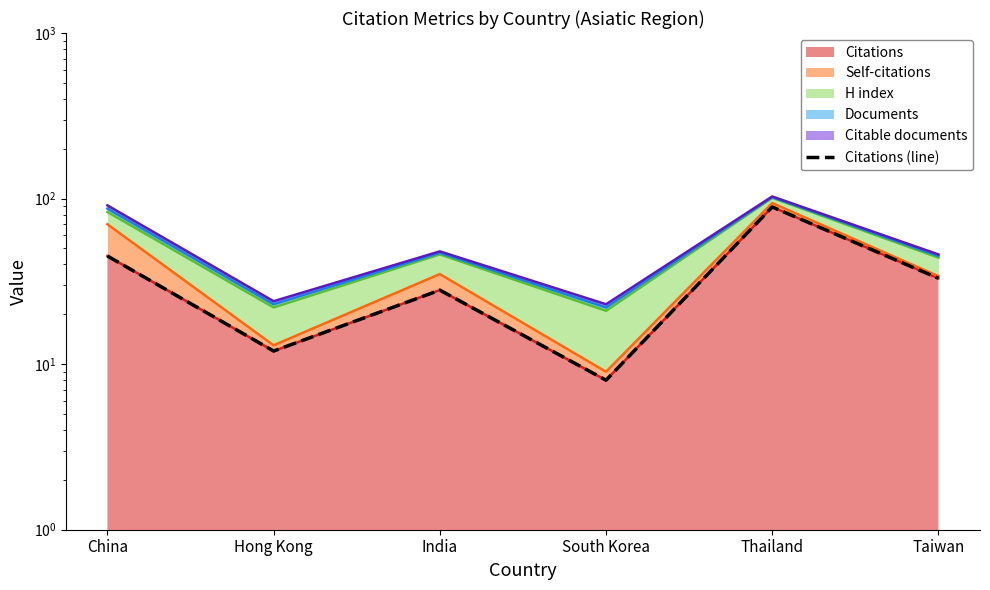

Reading left to right, extract all data points from this chart.

China=45	Hong Kong=12	India=28	South Korea=8	Thailand=89	Taiwan=33